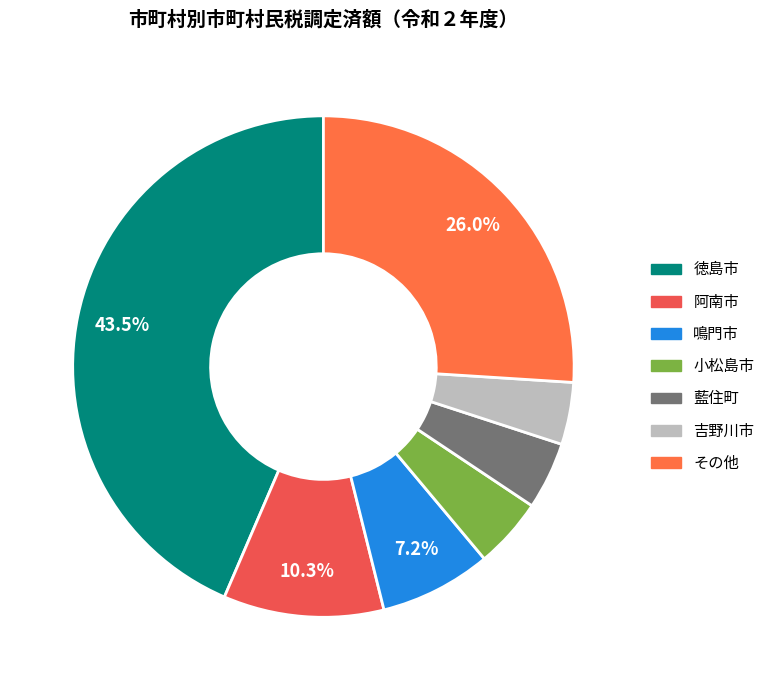

How many segments does this pie chart have?

7